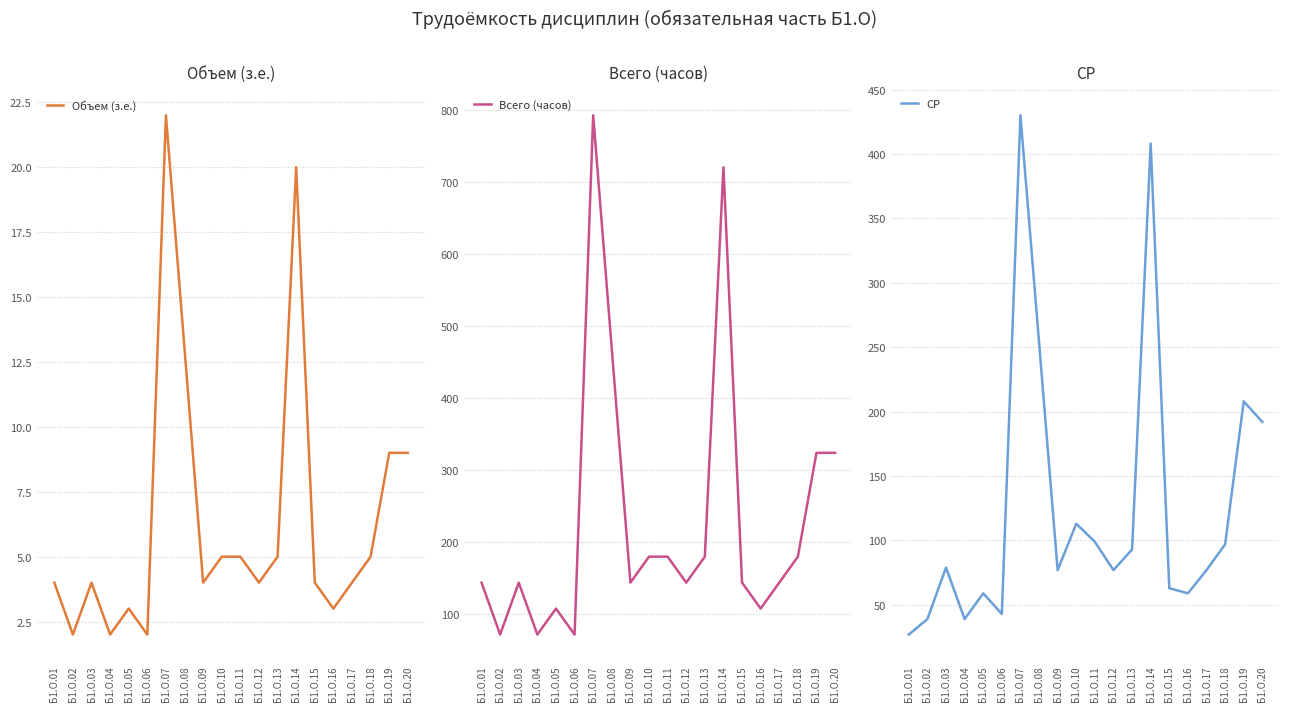

What is the difference between the Всего (часов) values at Б1.О.10 and Б1.О.05?

72